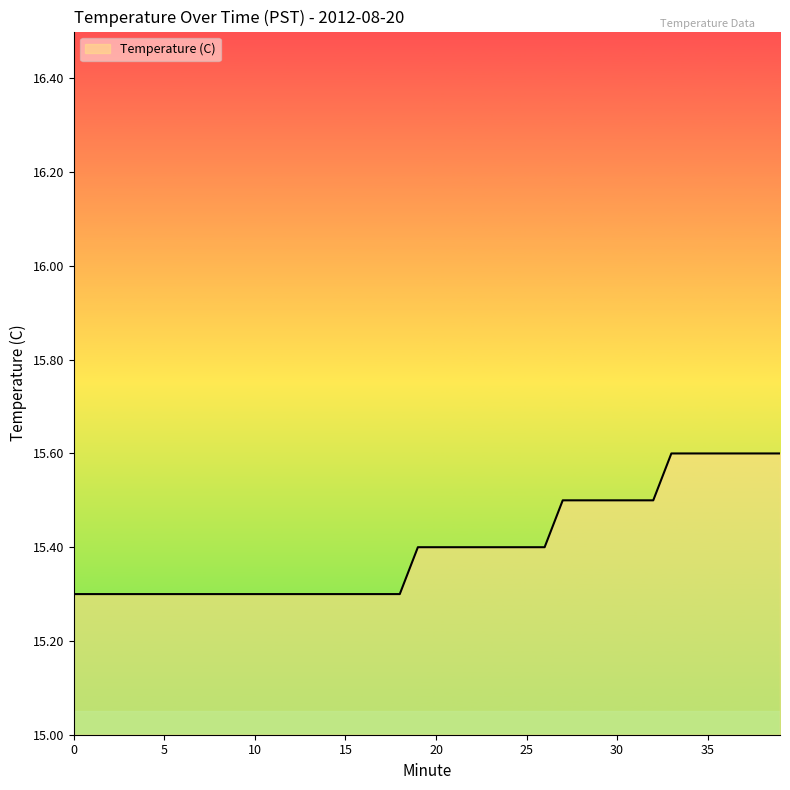

What is the difference between the maximum and minimum values?

0.3